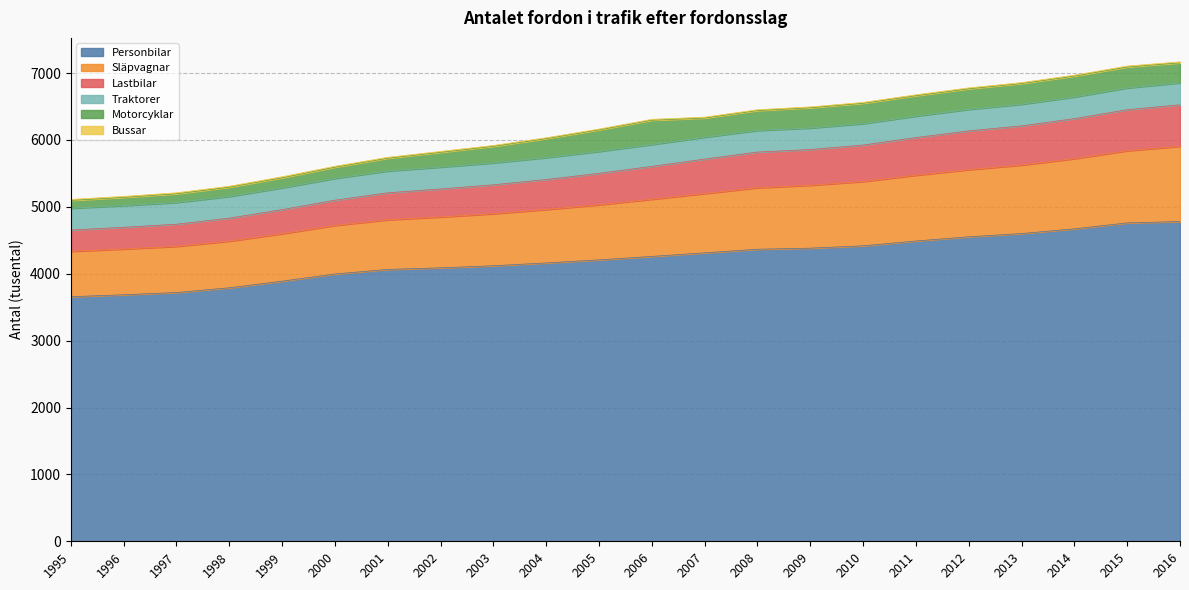

How many data points in Personbilar are above 4259?

11